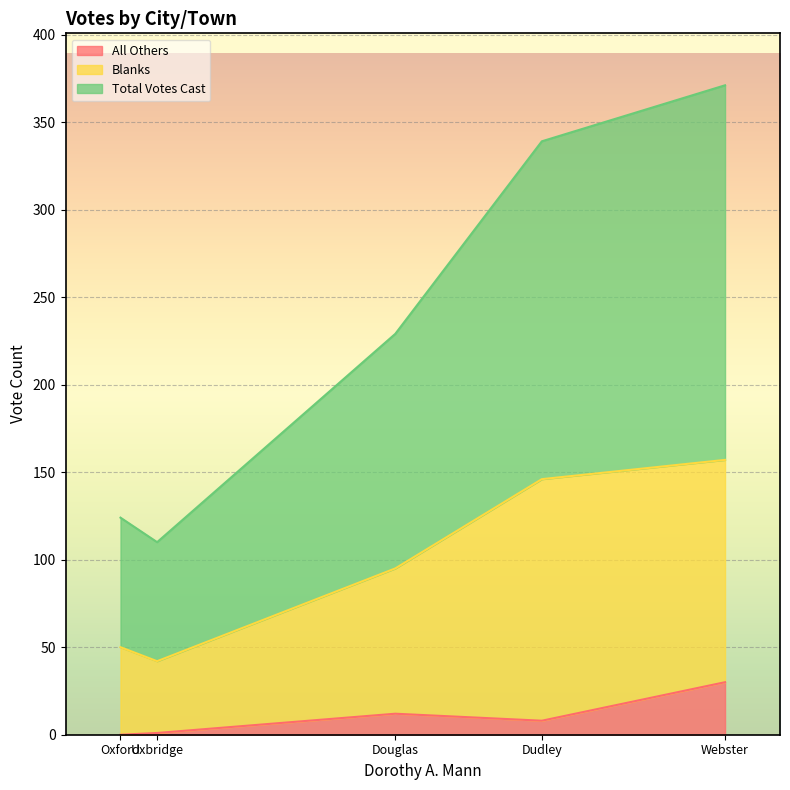

What are all the series names shown in the legend?

All Others, Blanks, Total Votes Cast